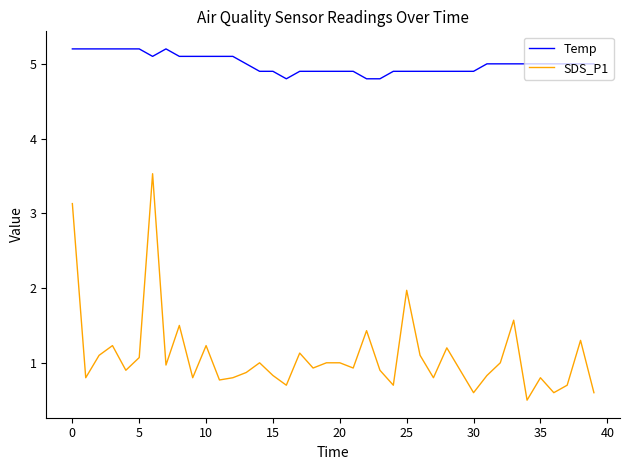

True or false: Temp and SDS_P1 cross at least once.

False